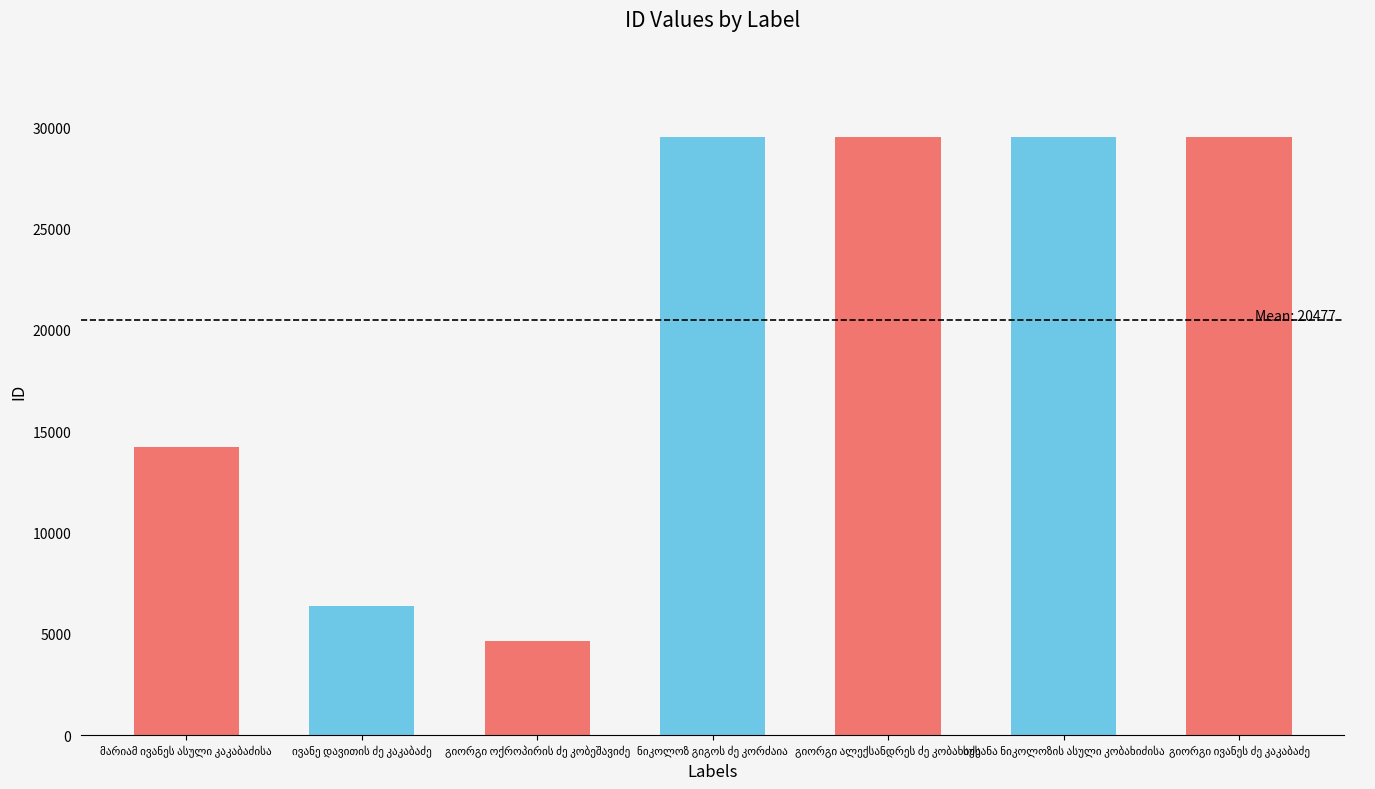

What is the value of the 2nd bar from the left?

6359